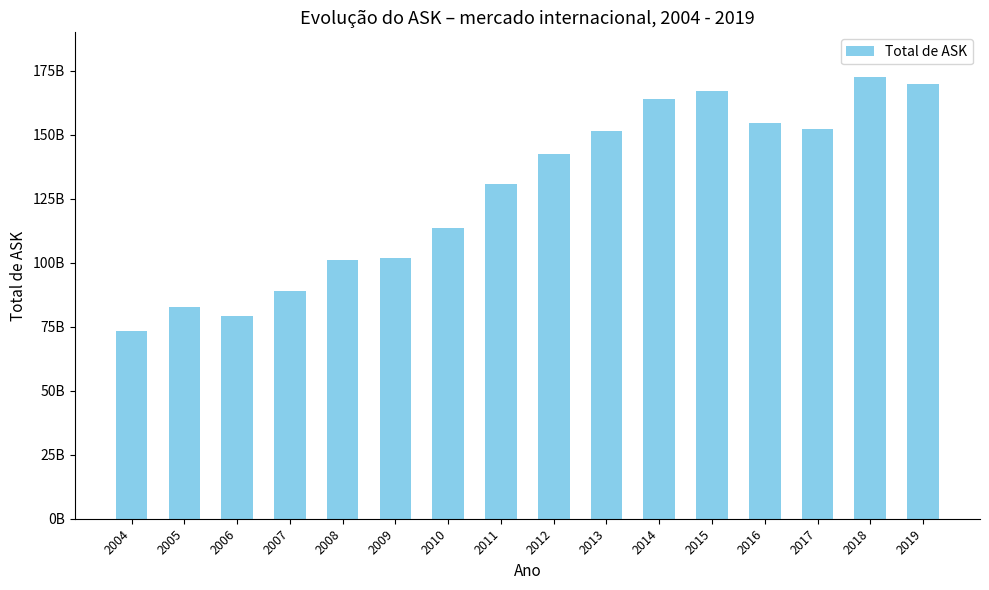

Does the chart contain any negative values?

No